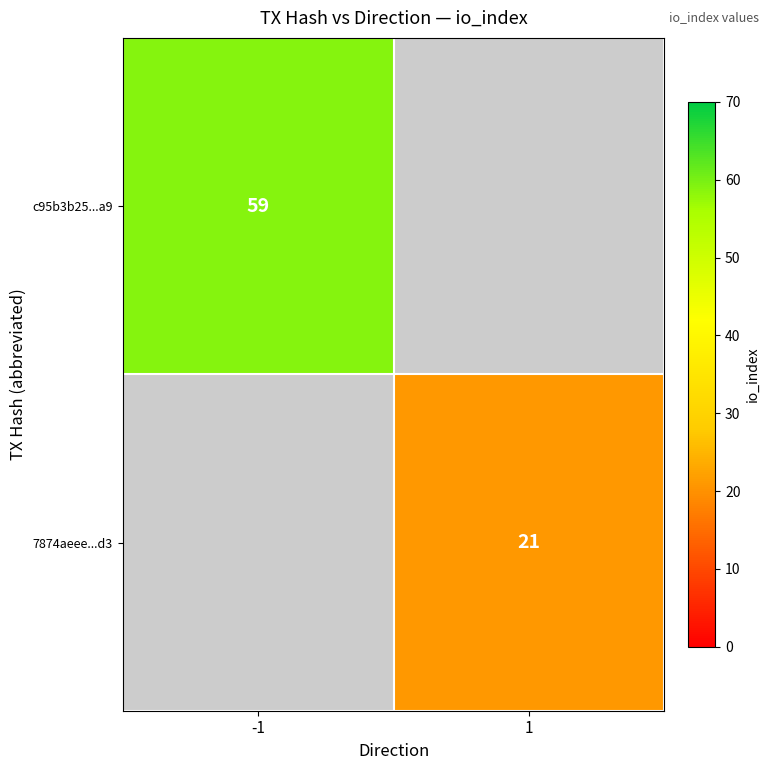

At how many categories does at least one series exceed 22?

1